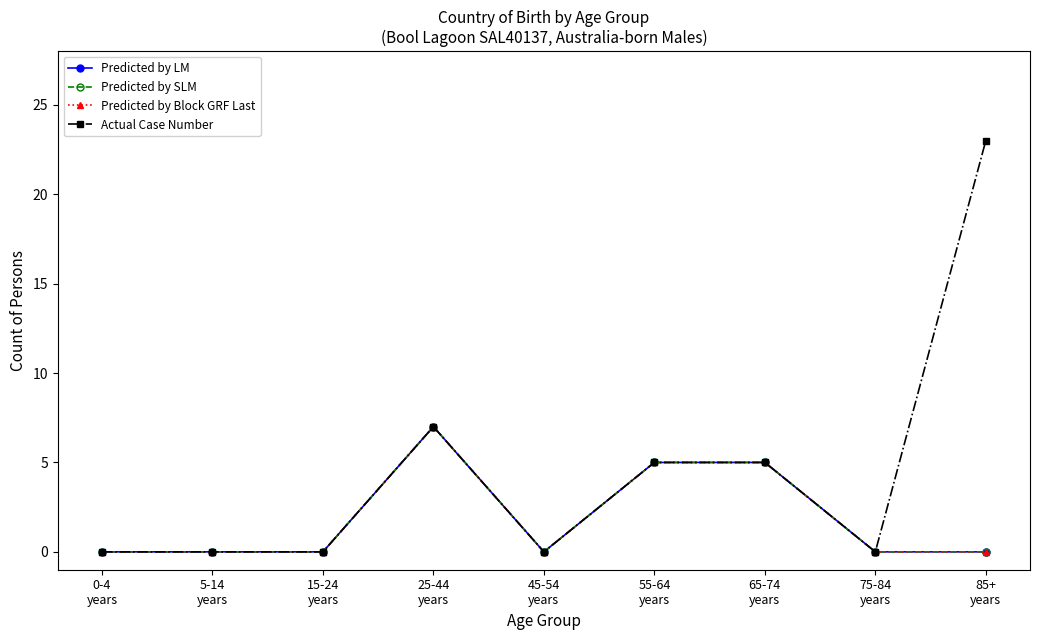

Reading right to left, extract all data points from this chart.

Predicted by LM: 85+
years=0	75-84
years=0	65-74
years=5	55-64
years=5	45-54
years=0	25-44
years=7	15-24
years=0	5-14
years=0	0-4
years=0
Predicted by SLM: 85+
years=0	75-84
years=0	65-74
years=5	55-64
years=5	45-54
years=0	25-44
years=7	15-24
years=0	5-14
years=0	0-4
years=0
Predicted by Block GRF Last: 85+
years=0	75-84
years=0	65-74
years=5	55-64
years=5	45-54
years=0	25-44
years=7	15-24
years=0	5-14
years=0	0-4
years=0
Actual Case Number: 85+
years=23	75-84
years=0	65-74
years=5	55-64
years=5	45-54
years=0	25-44
years=7	15-24
years=0	5-14
years=0	0-4
years=0